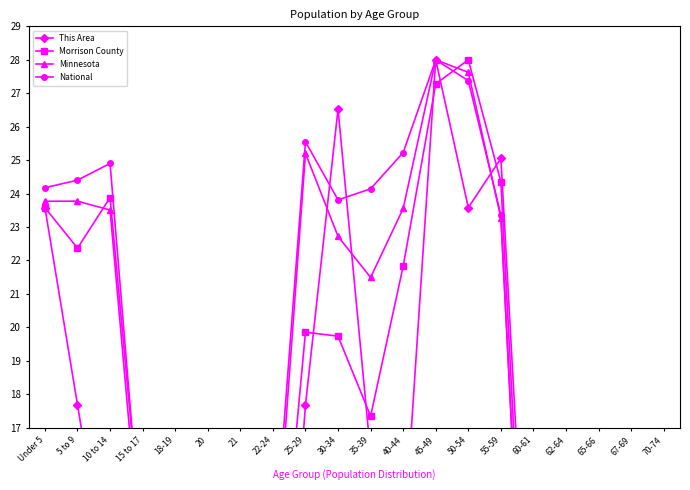

At which label does Morrison County reach its minimum?

21